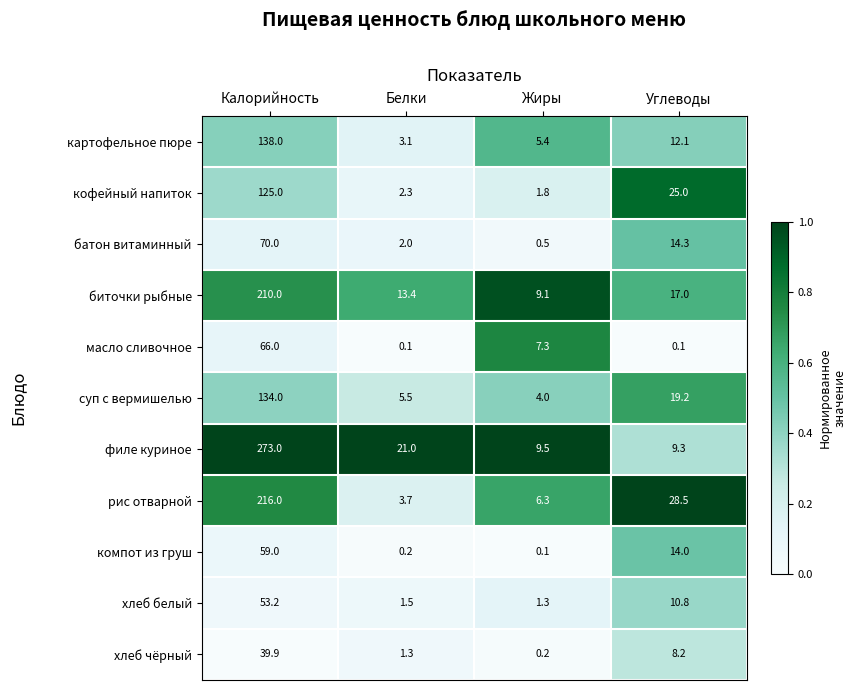

What is the approximate value of масло сливочное at Калорийность?

66.0